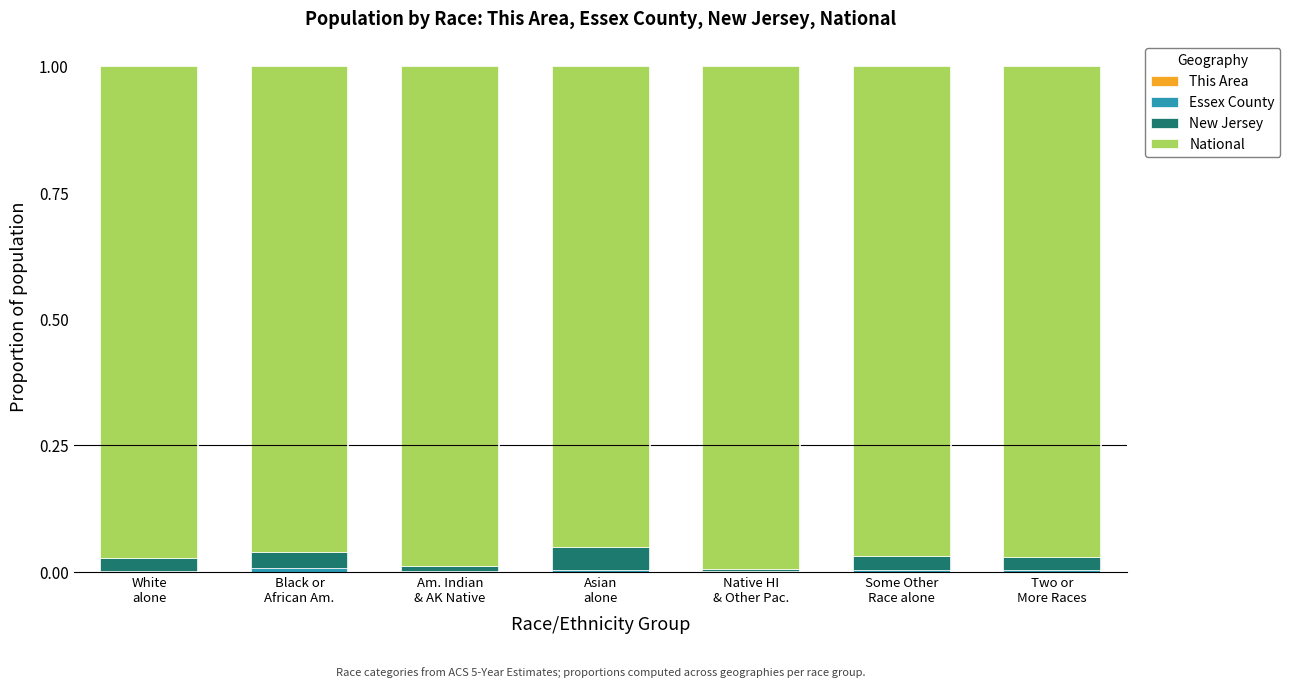

Are the bars horizontal?

No